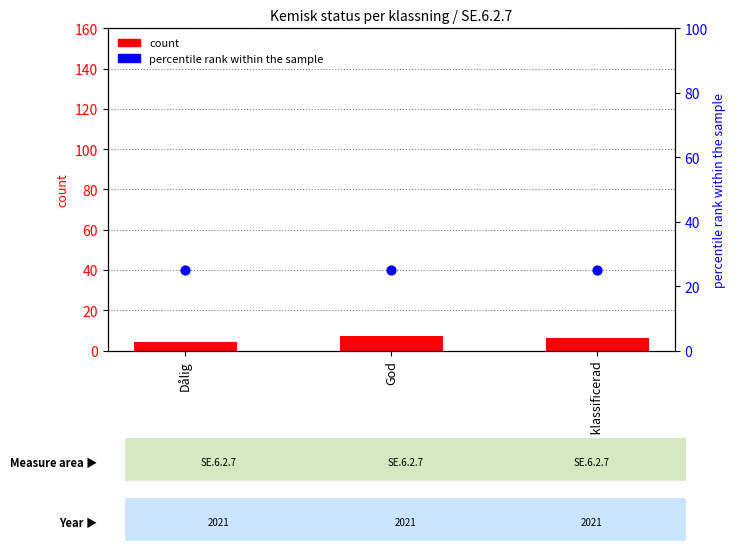

What are all the series names shown in the legend?

count, percentile rank within the sample